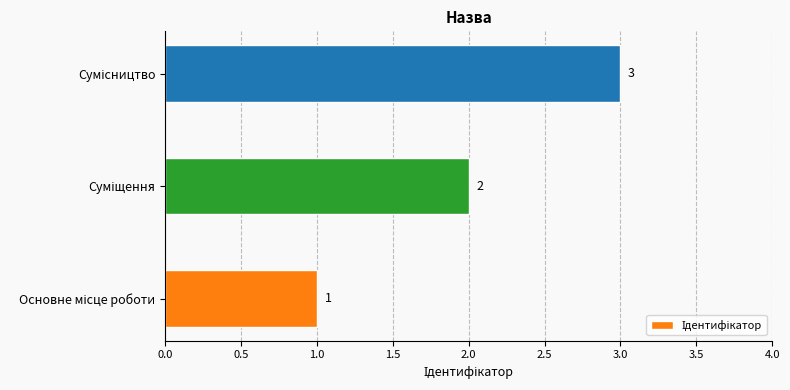

Count the values in the range 1 to 3.

3